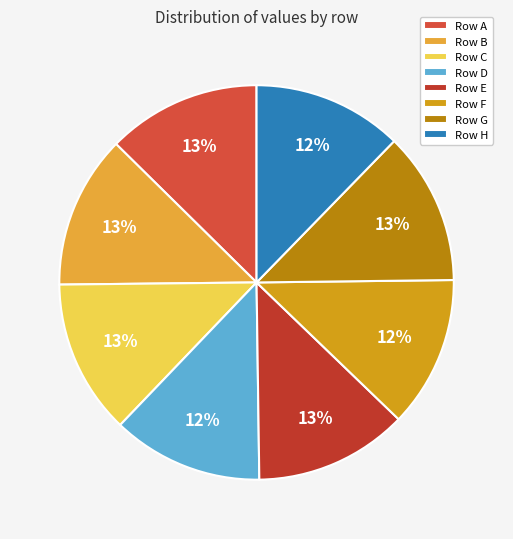

What is the largest slice in the pie chart?

C